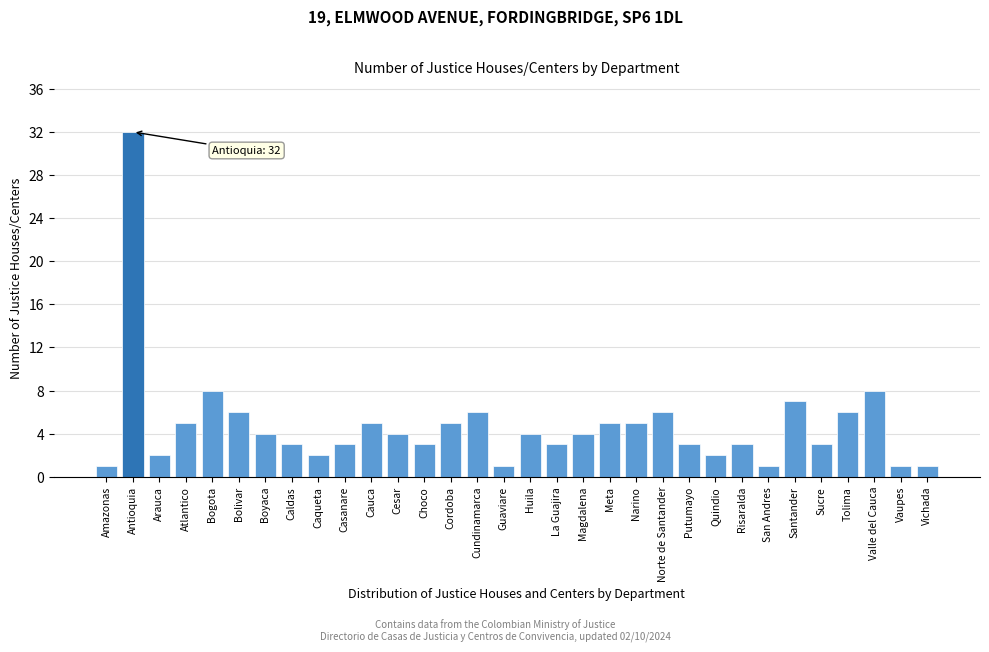

What is the maximum value shown in the chart?

32